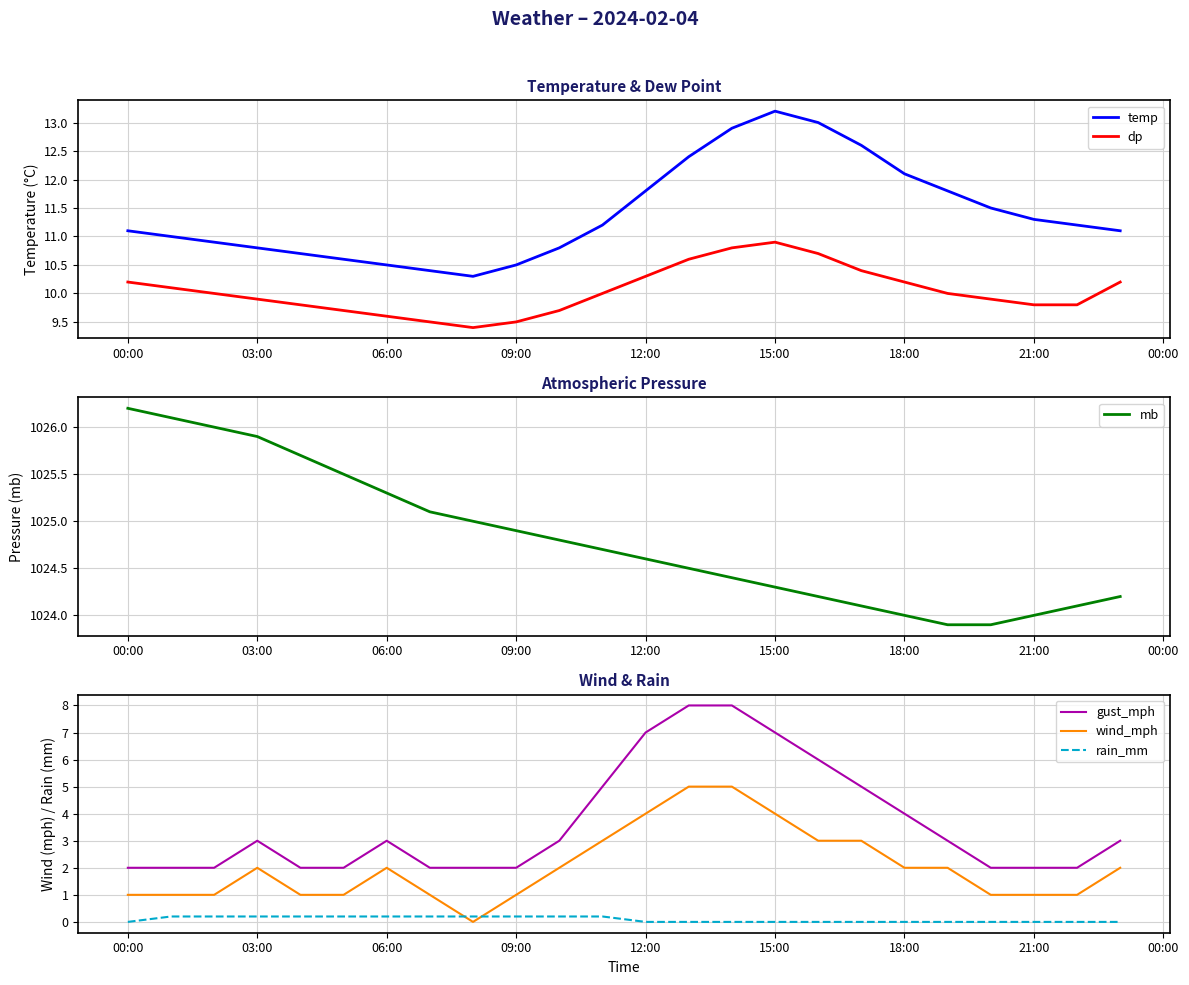

What is the highest value of the temp series?

13.2